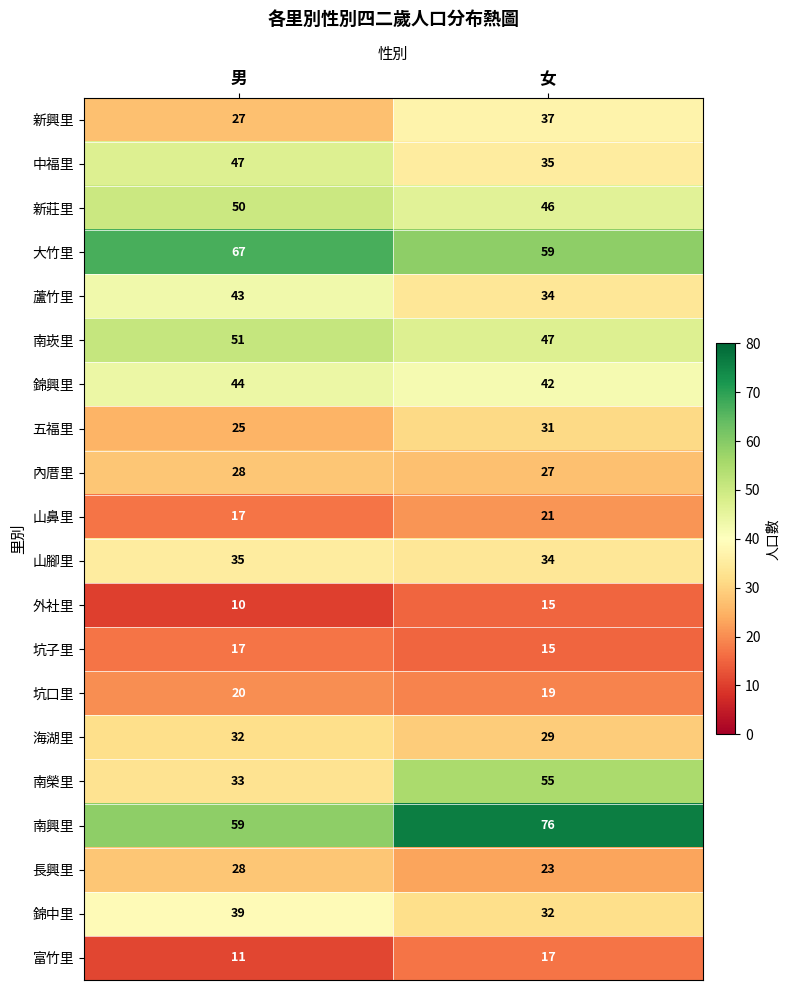

What is the greatest value displayed?

76